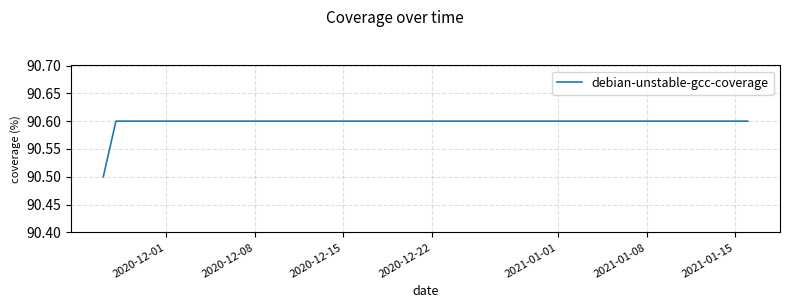

What is the greatest value displayed?

90.6